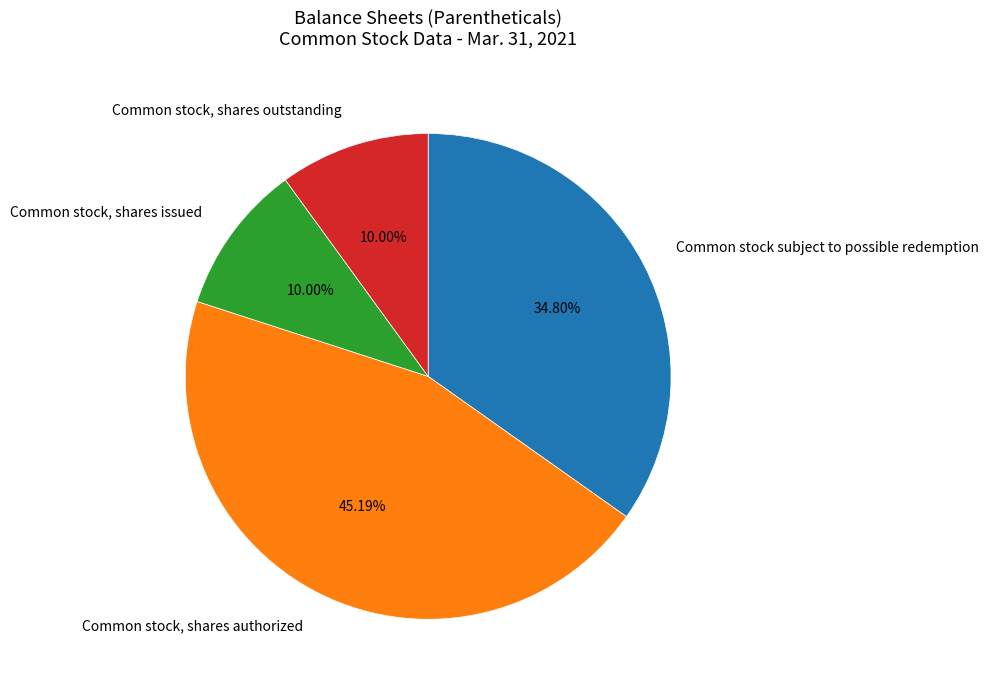

To the nearest percent, what is the combined percentage of Common stock, shares issued and Common stock, shares authorized?

55%